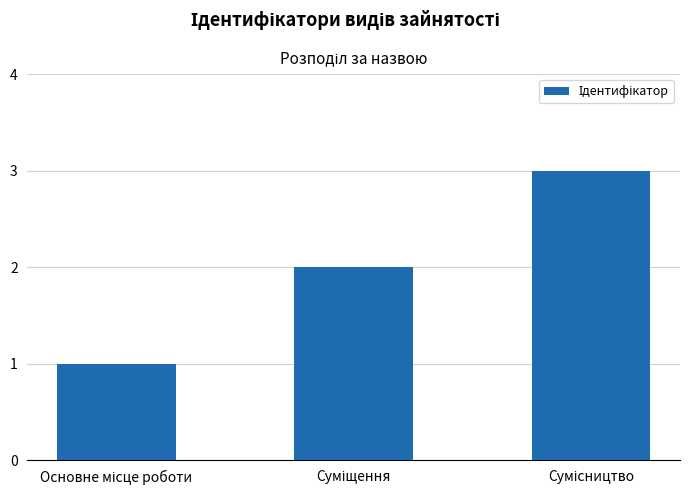

What is the average value?

2